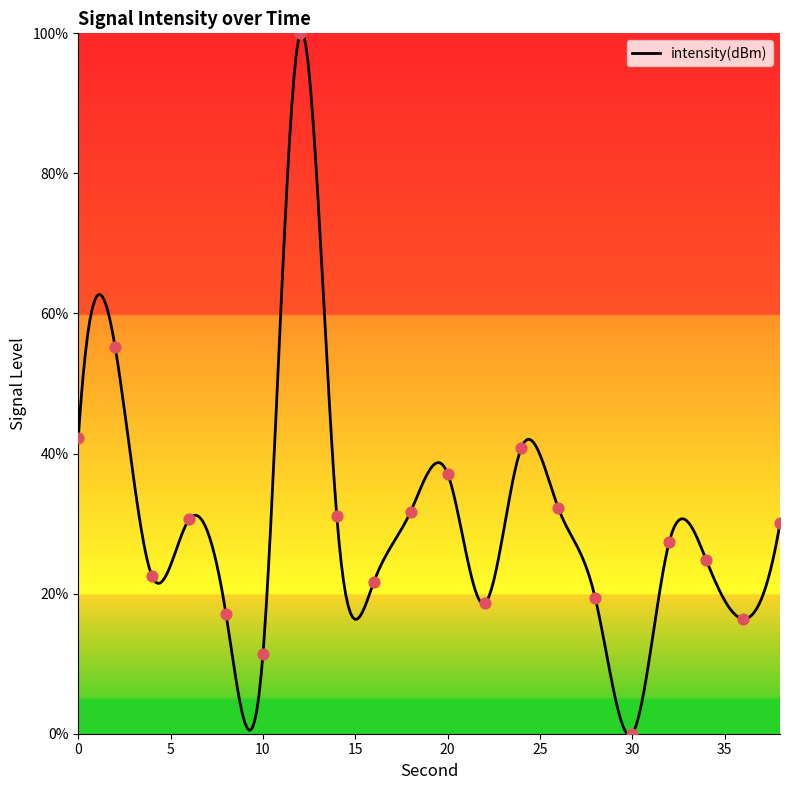

Between 6 and 28, which is larger?

6